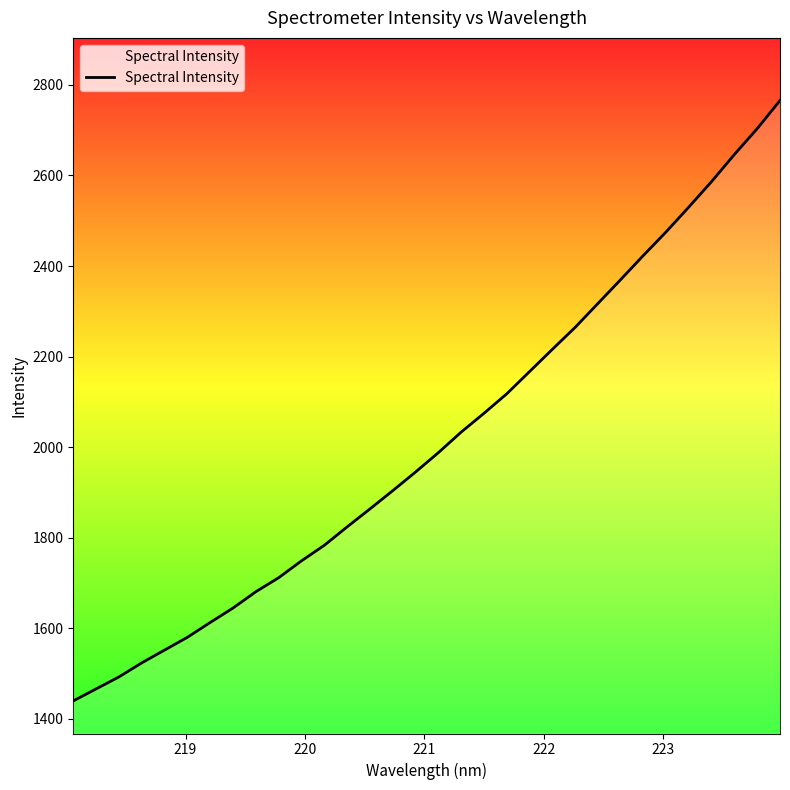

Count the number of data series in this chart.

1